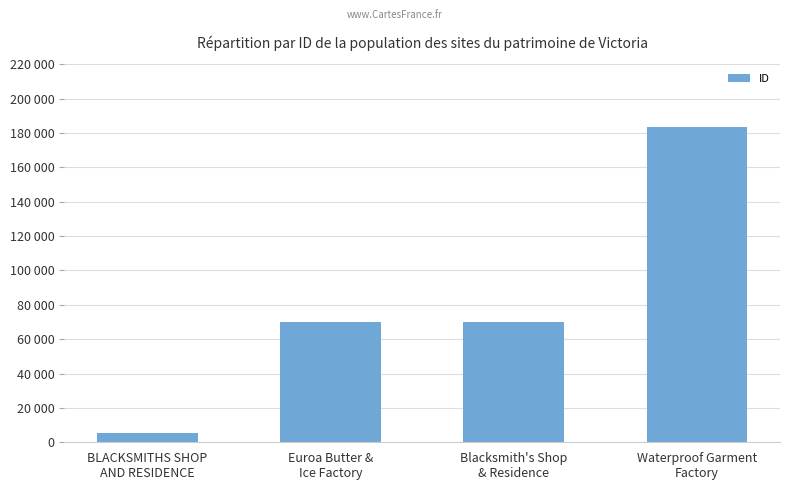

Does the chart contain any negative values?

No